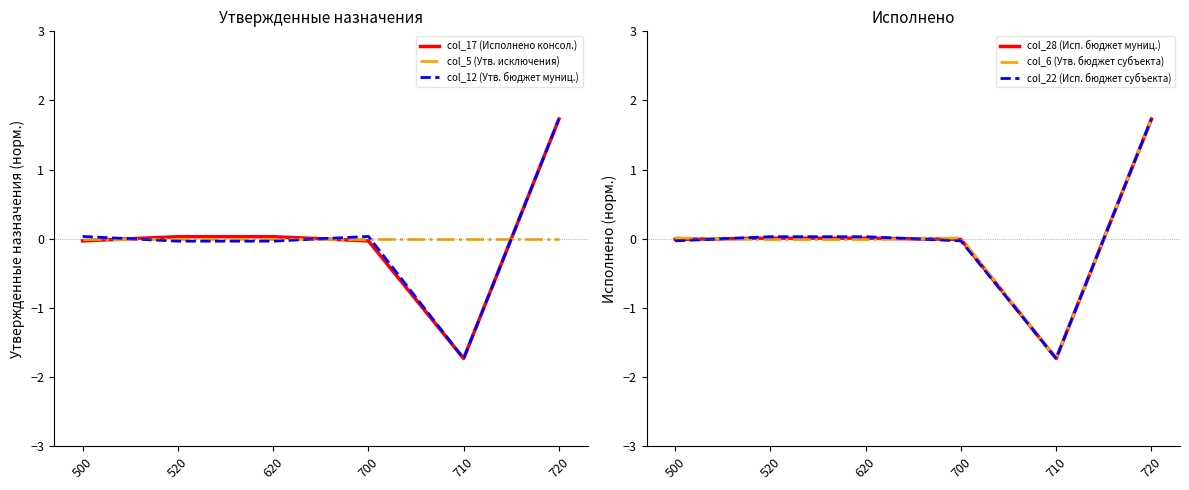

Is it true that col_6 (Утв. бюджет субъекта) equals -2.3 at 710?

False